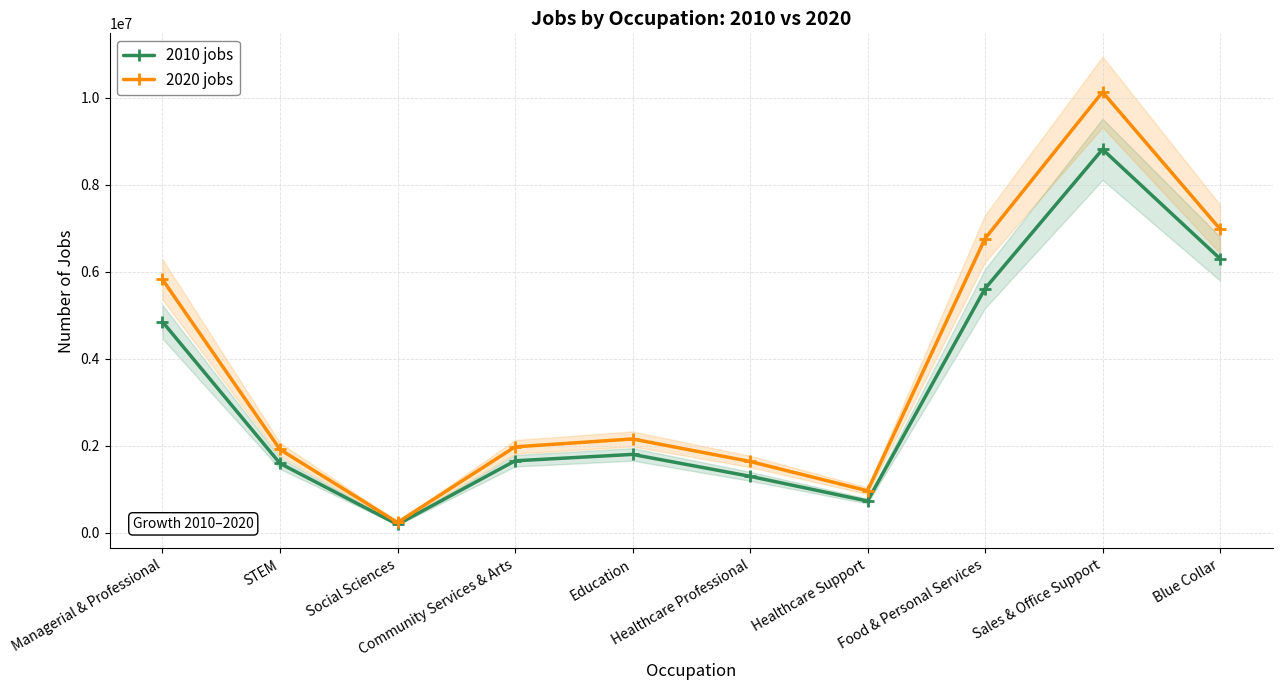

What is the sum of the 2020 jobs values at STEM and Healthcare Support?

2871920